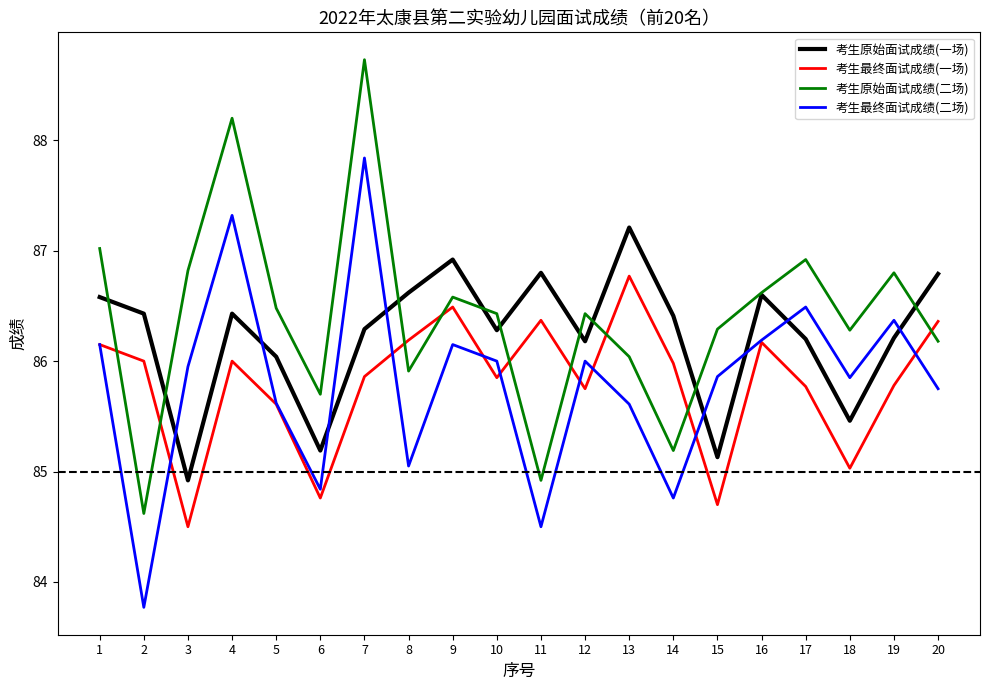

What is the sum of the 考生原始面试成绩(二场) values at 9 and 13?

172.6